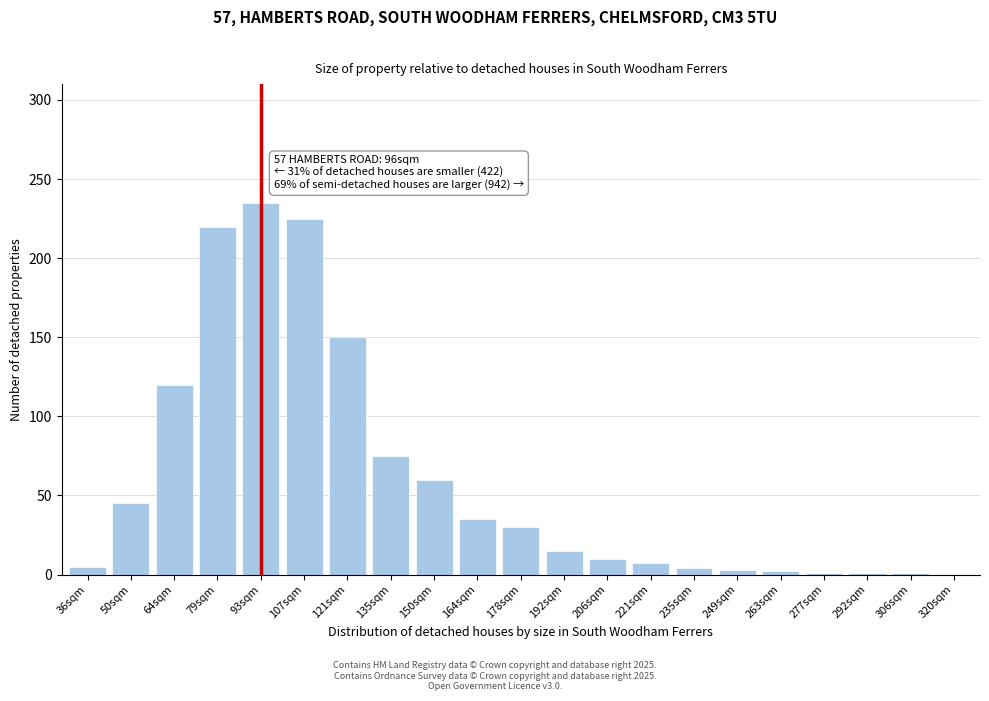

Between 64sqm and 206sqm, which is larger?

64sqm